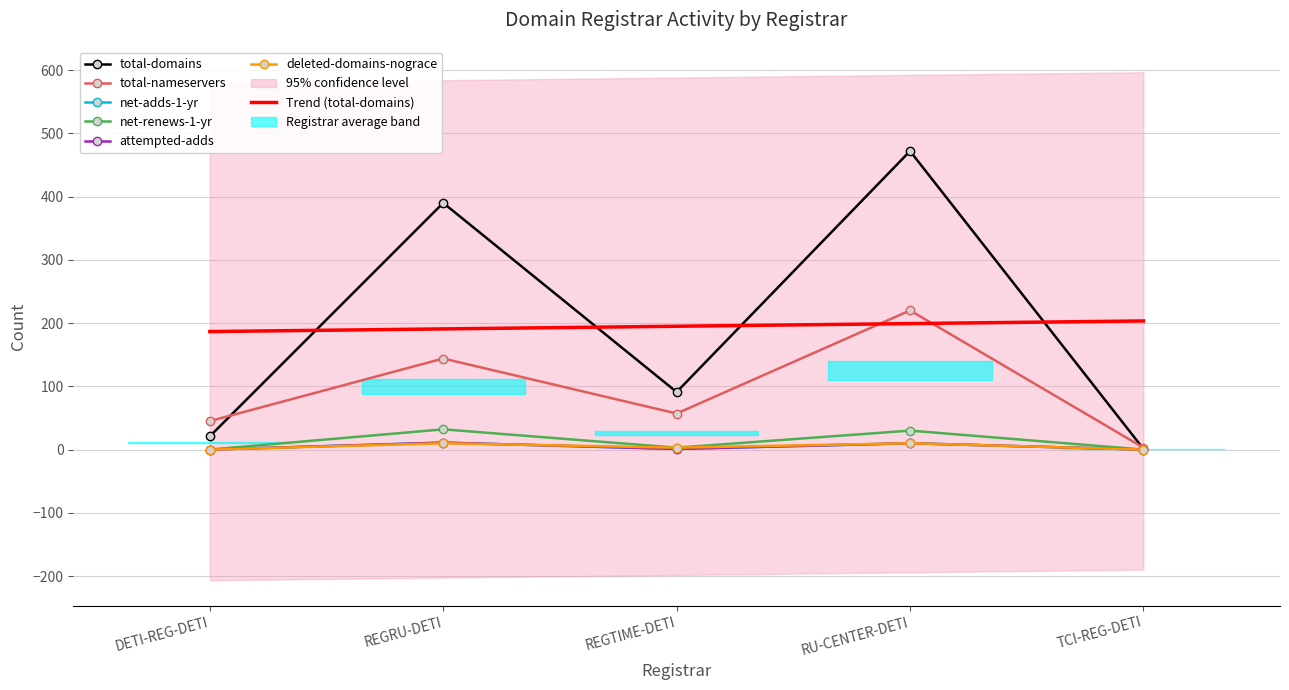

Which series changed the most between DETI-REG-DETI and REGRU-DETI?

total-domains